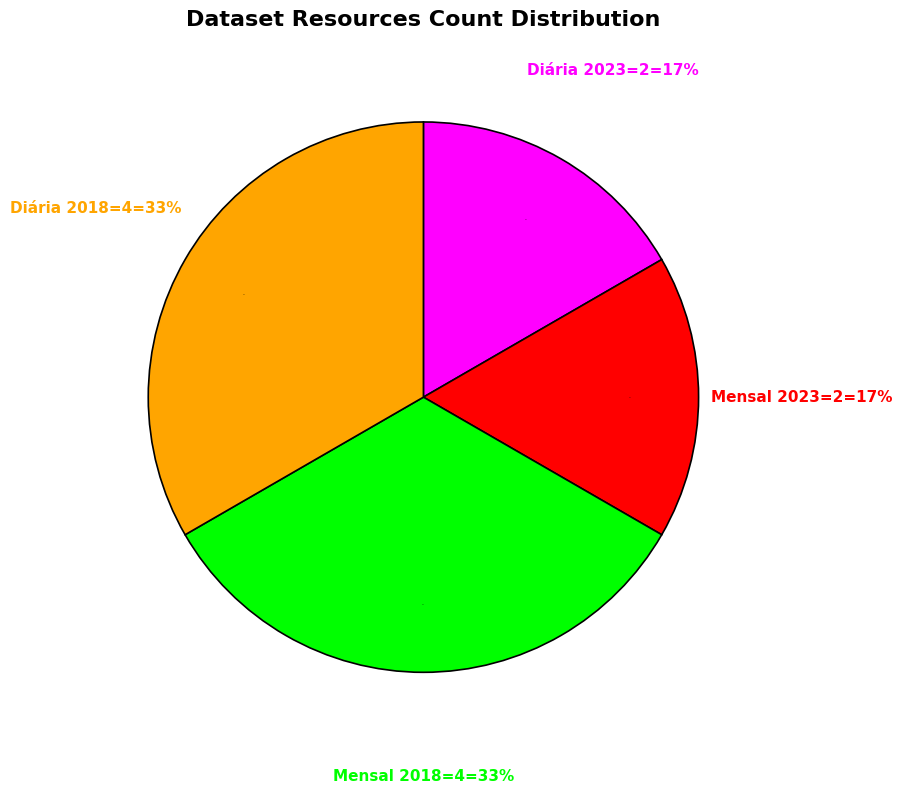

Is it true that Evolucao Diaria 2018
(resources=4) is 33% of the pie?

True